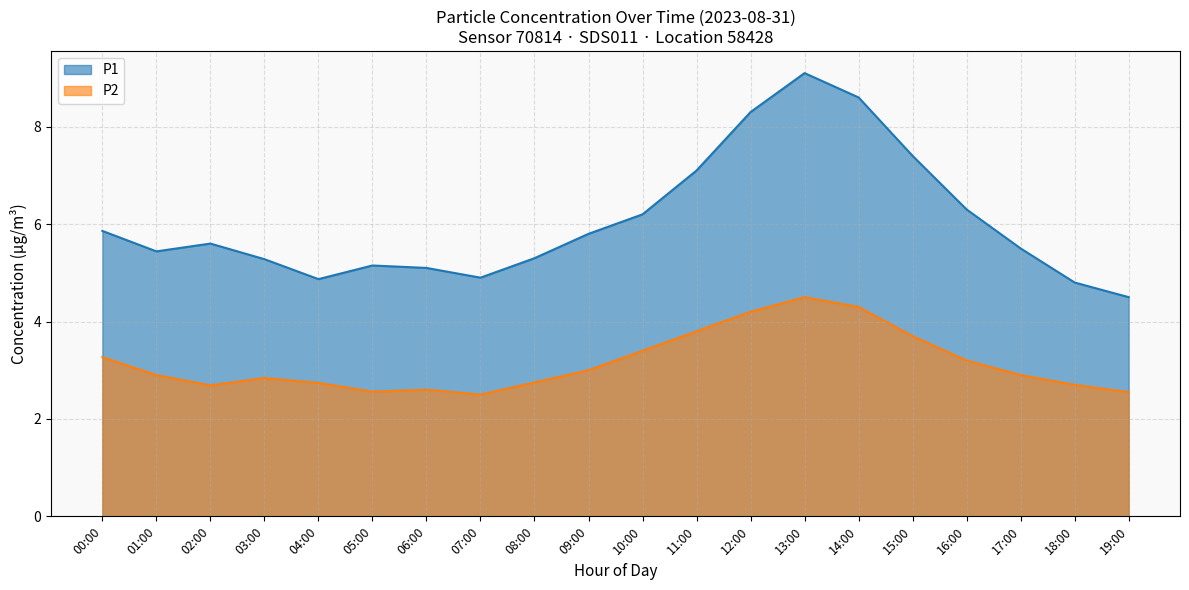

At 07:00, list the series in order from largest to smallest.

P1, P2